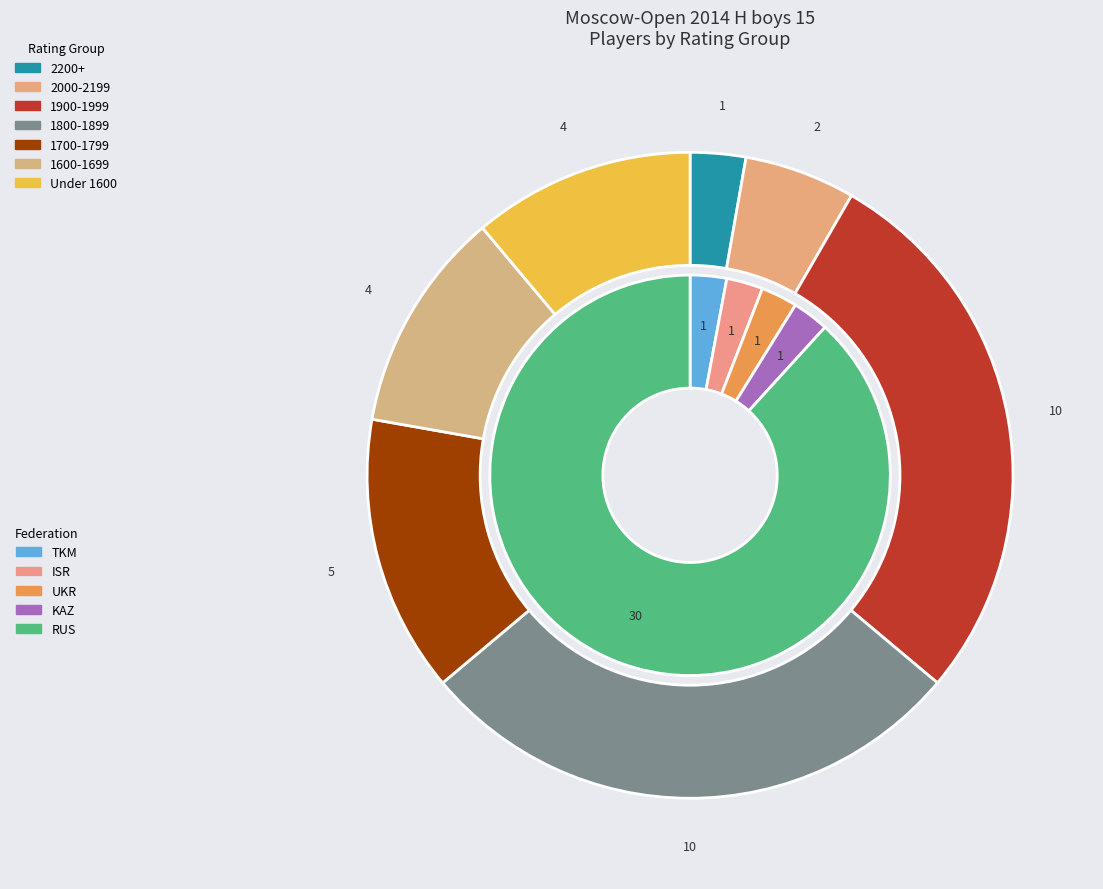

Is it true that TKM is 3% of the pie?

True